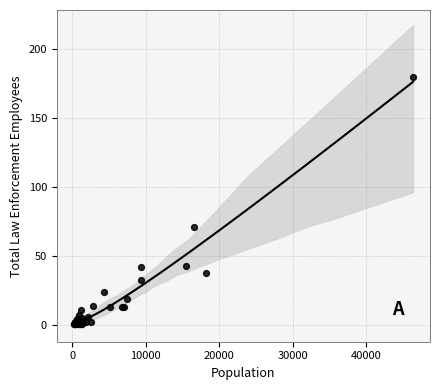

What Y value in the scatter plot is closest to 90?

71